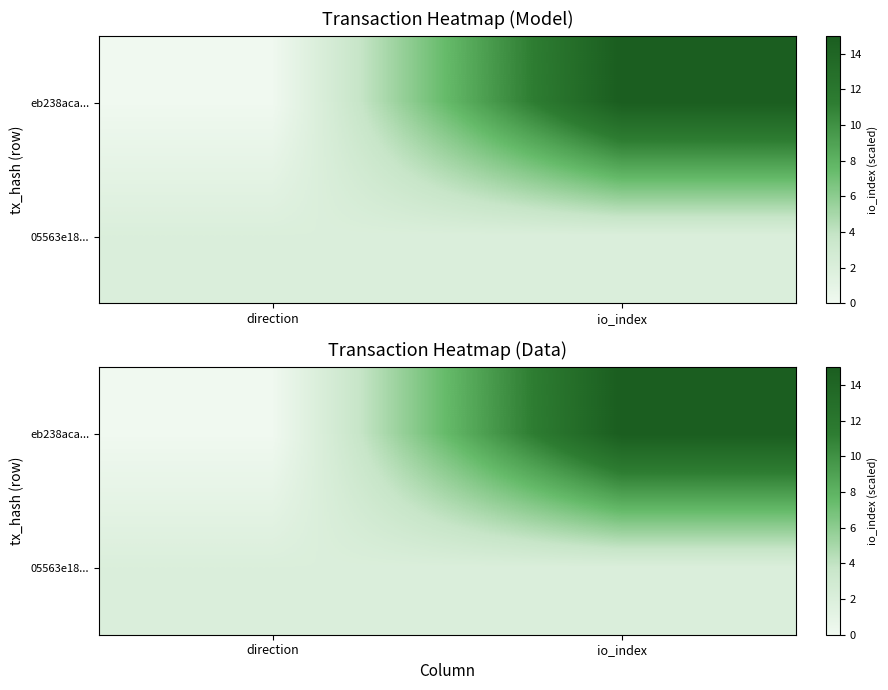

The 05563e18... series shows 4 at direction. True or false?

False